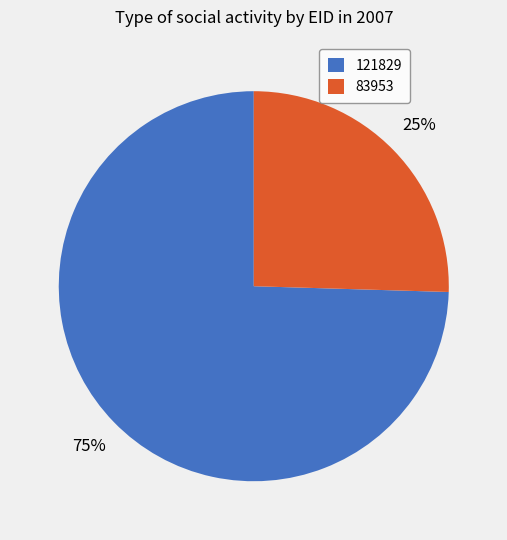

To the nearest percent, what is the average slice percentage?

50%